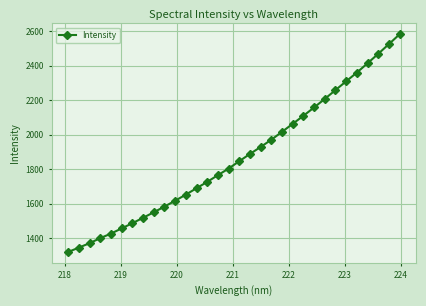

How many categories are shown in the chart?

32